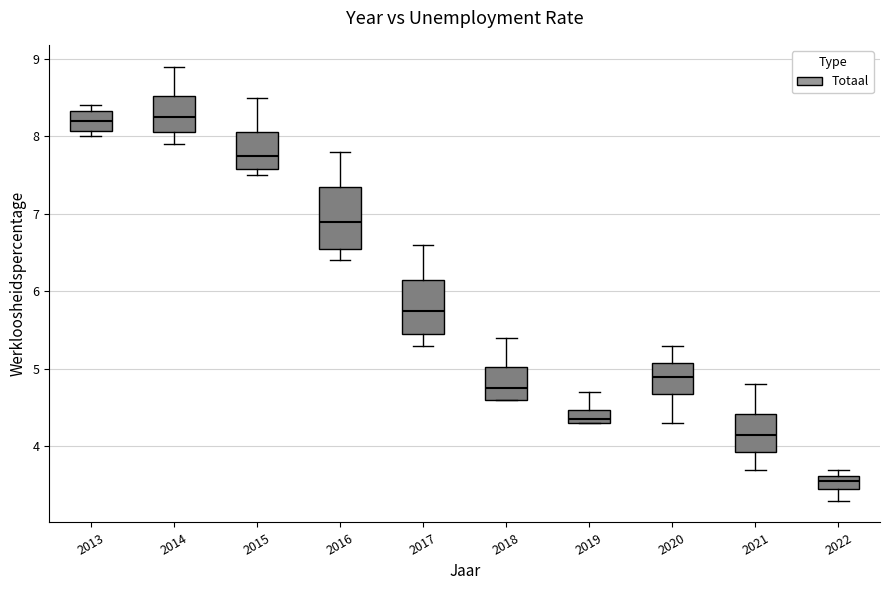

Reading left to right, read every box against the y-axis: the position of its median line, the range the box covers, and the ends of its whiskers. The values are not printed on the chart, so give them approximately, as read against the axis.

2013: median 8.2, box 8.1 to 8.3, whiskers 8.0 to 8.4
2014: median 8.3, box 8.1 to 8.5, whiskers 7.9 to 8.9
2015: median 7.8, box 7.6 to 8.1, whiskers 7.5 to 8.5
2016: median 6.9, box 6.6 to 7.4, whiskers 6.4 to 7.8
2017: median 5.8, box 5.5 to 6.2, whiskers 5.3 to 6.6
2018: median 4.8, box 4.6 to 5.0, whiskers 4.6 to 5.4
2019: median 4.4, box 4.3 to 4.5, whiskers 4.3 to 4.7
2020: median 4.9, box 4.7 to 5.1, whiskers 4.3 to 5.3
2021: median 4.2, box 3.9 to 4.4, whiskers 3.7 to 4.8
2022: median 3.6 (inside the box), box 3.5 to 3.6, whiskers 3.3 to 3.7